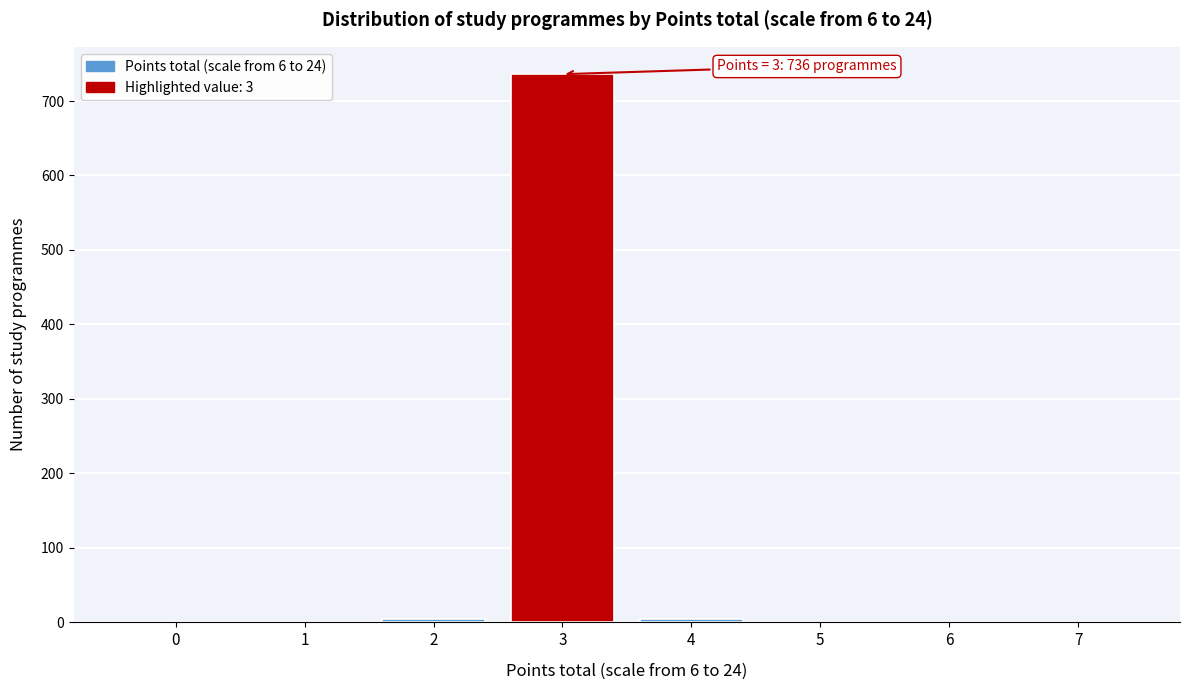

Reading left to right, extract all data points from this chart.

0=0	1=0	2=4	3=736	4=4	5=0	6=0	7=0